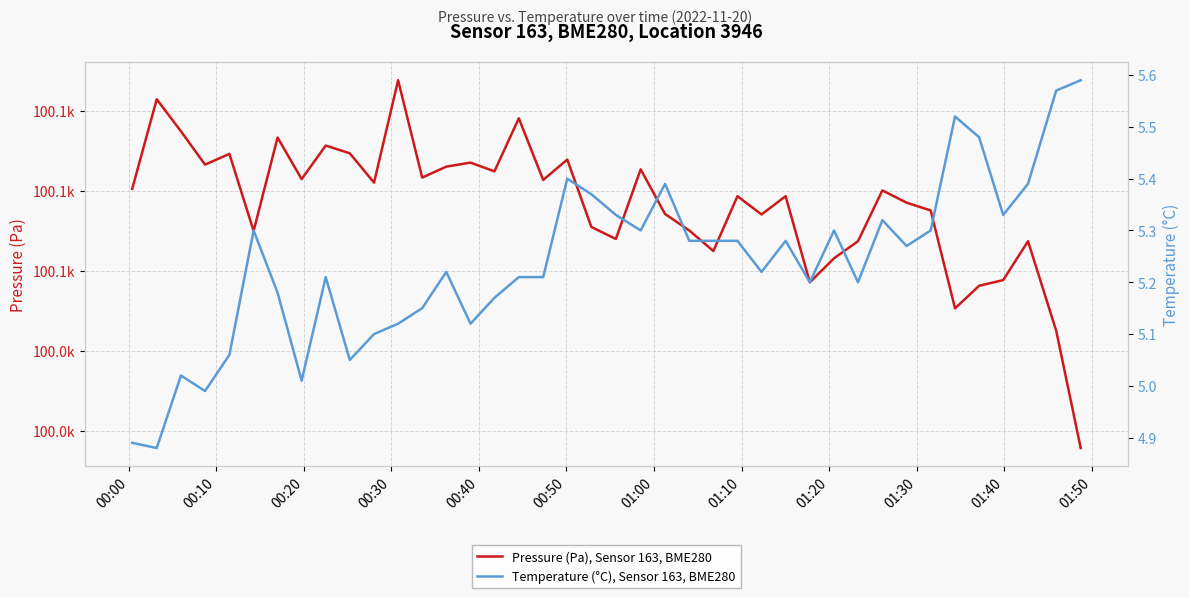

What are all the series names shown in the legend?

Pressure (Pa), Sensor 163, BME280, Temperature (°C), Sensor 163, BME280